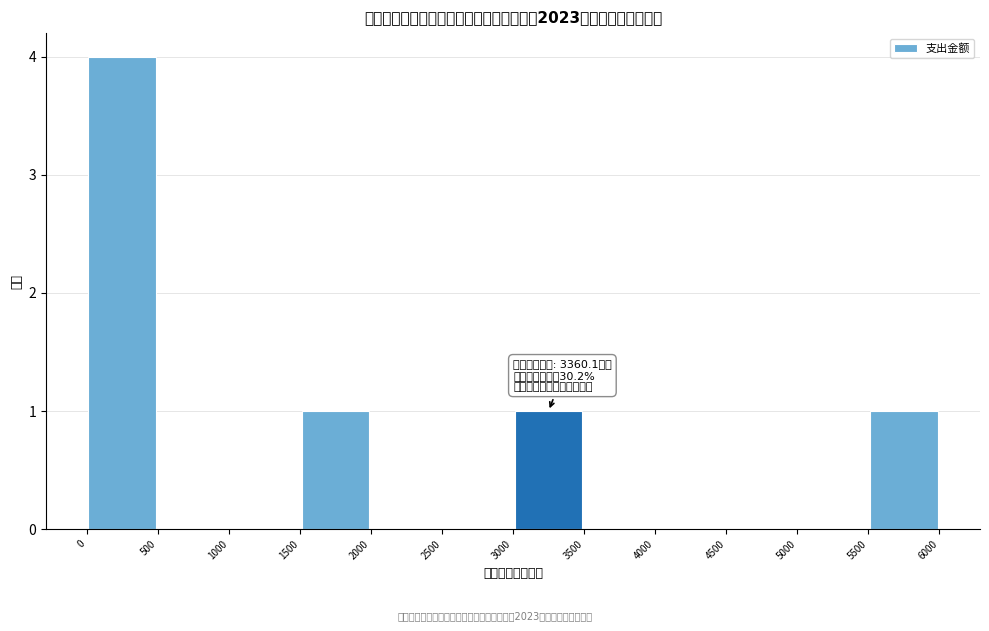

Which range on the x-axis has the tallest bar?

0 to 500